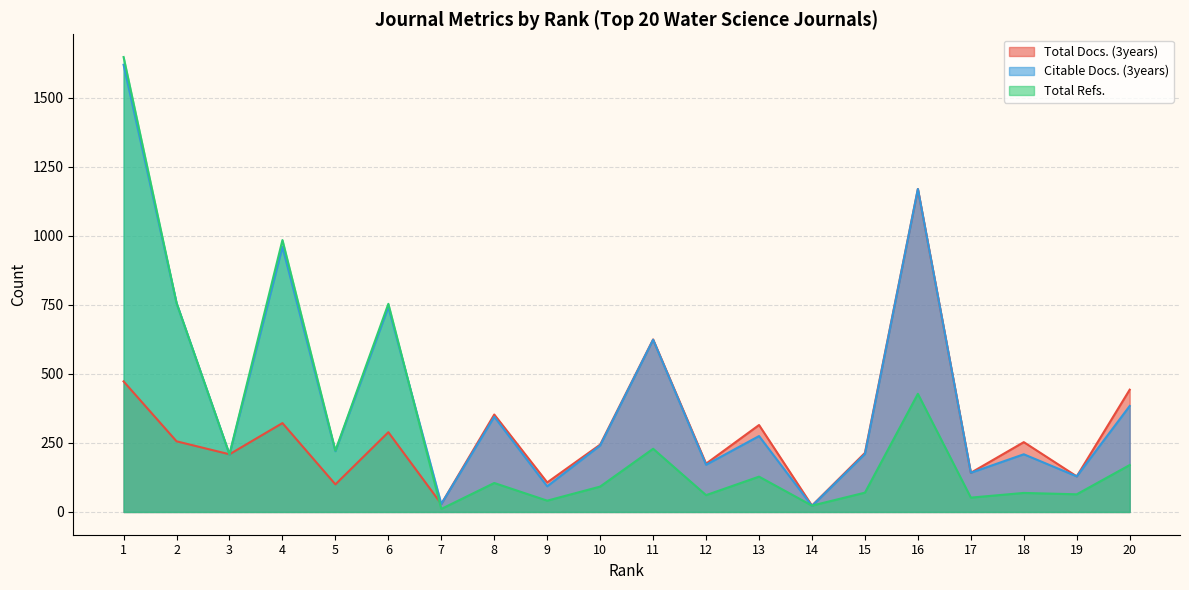

Reading left to right, extract all data points from this chart.

Total Docs. (3years): 473	256	209	322	100	289	29	353	107	244	625	175	315	23	214	1170	142	253	129	443
Citable Docs. (3years): 1620	757	208	960	220	742	29	345	93	241	624	171	275	22	210	1170	142	209	129	384
Total Refs.: 1648	757	209	985	222	754	11	105	41	92	229	61	128	23	70	428	52	69	64	170